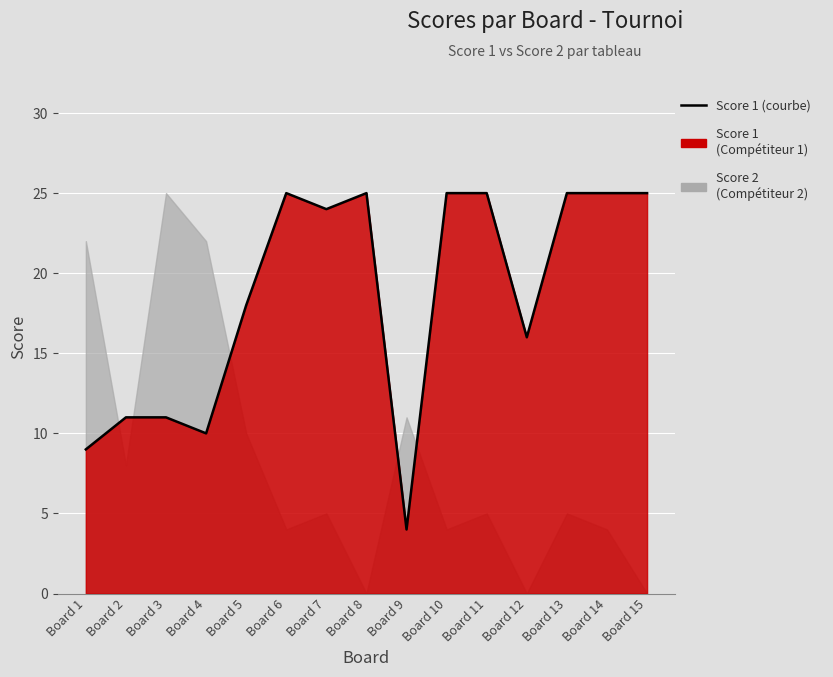

True or false: the data shows 12 at Board 5.

False